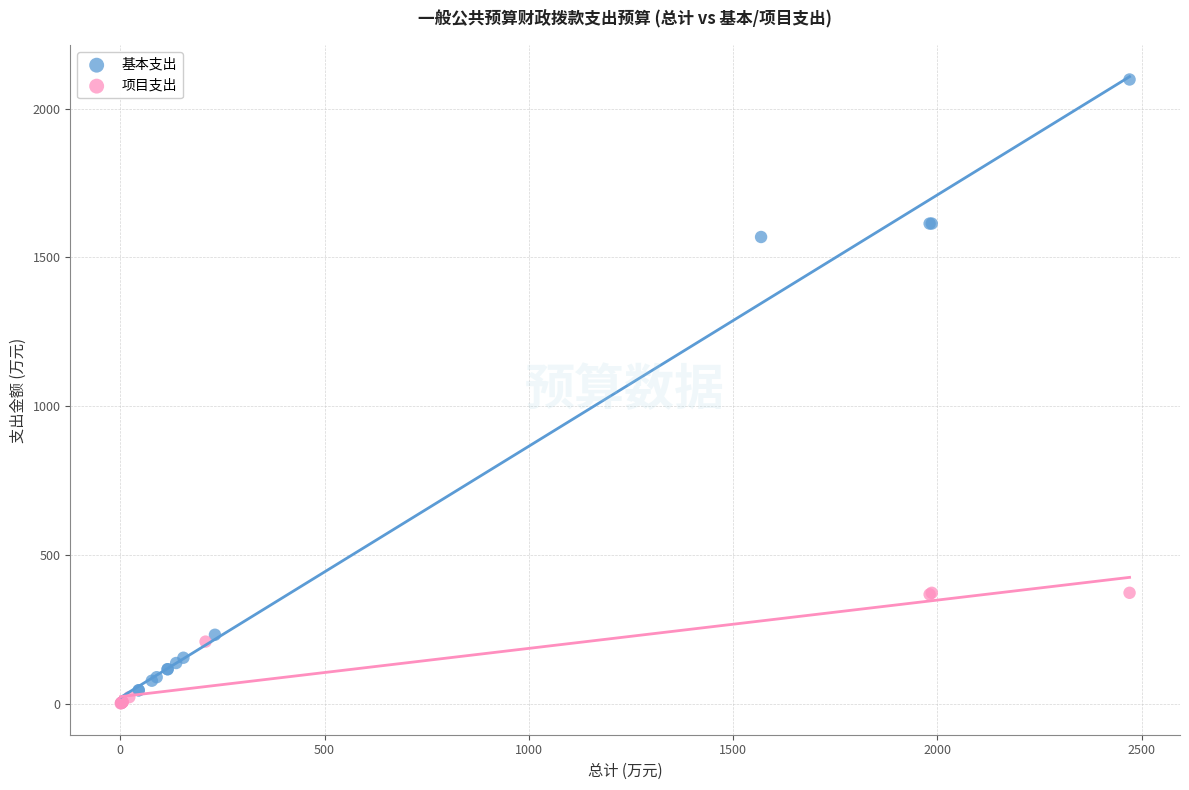

Which series has the largest Y range (max minus min)?

基本支出